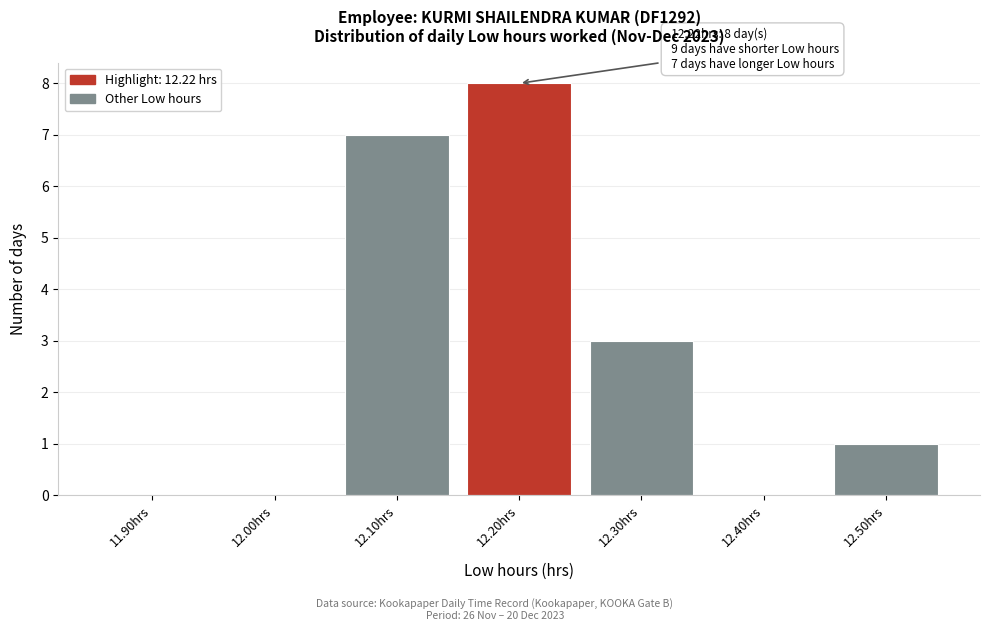

Reading left to right, list all the values displayed in this chart.

11.90hrs=0	12.00hrs=0	12.10hrs=7	12.20hrs=8	12.30hrs=3	12.40hrs=0	12.50hrs=1